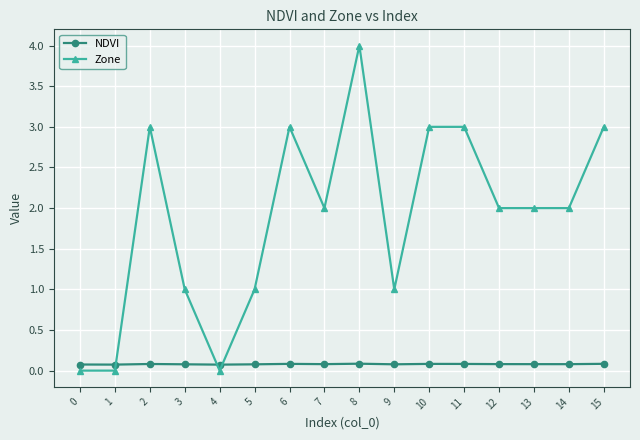

True or false: Zone has more than 2 interior local peaks.

True